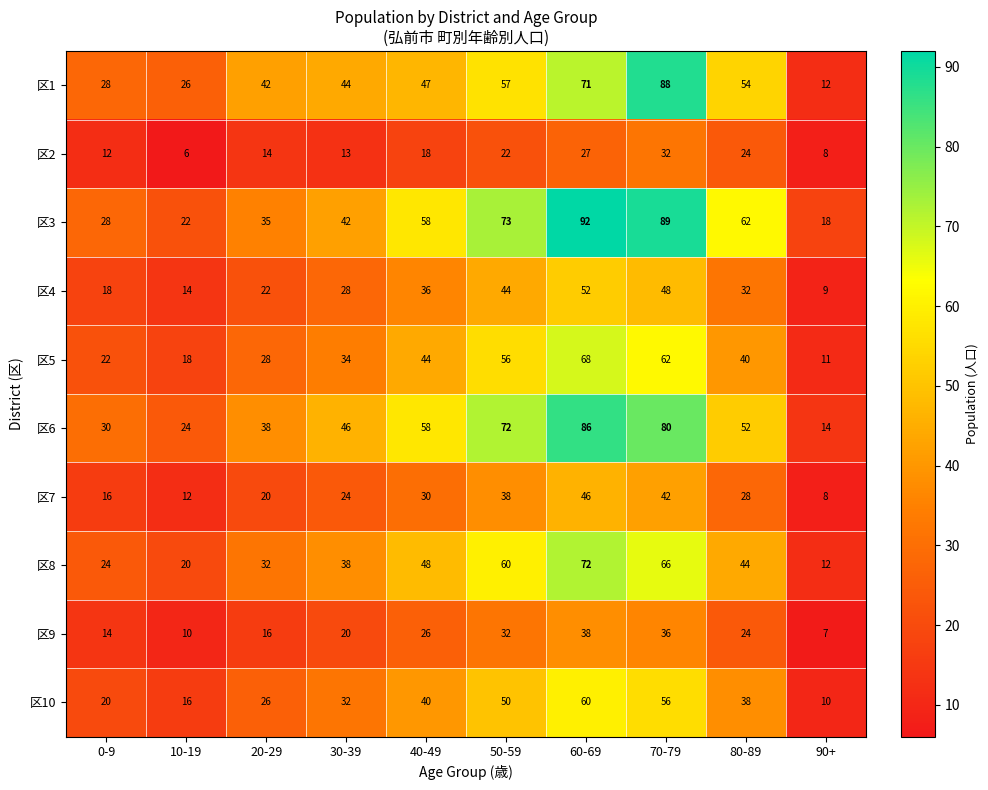

What is the minimum value shown in the chart?

6